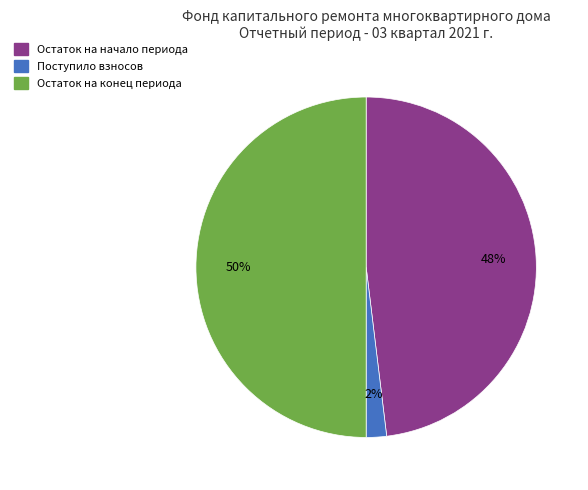

Rank the categories by value from lowest to highest.

Поступило взносов, Остаток на начало периода, Остаток на конец периода